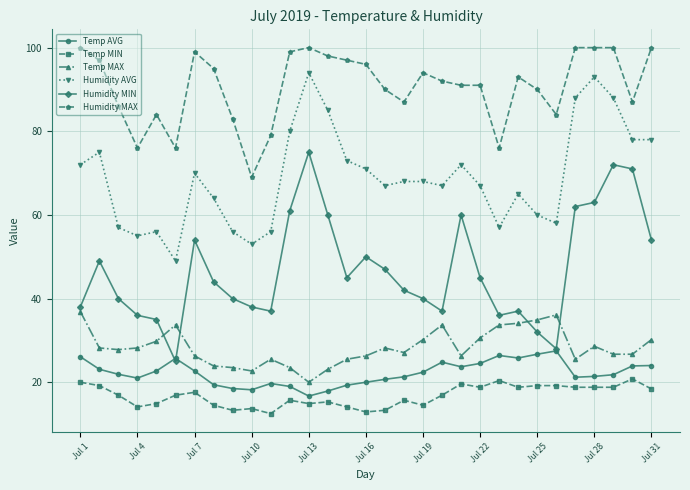

Which series has the largest total across all categories?

Humidity MAX